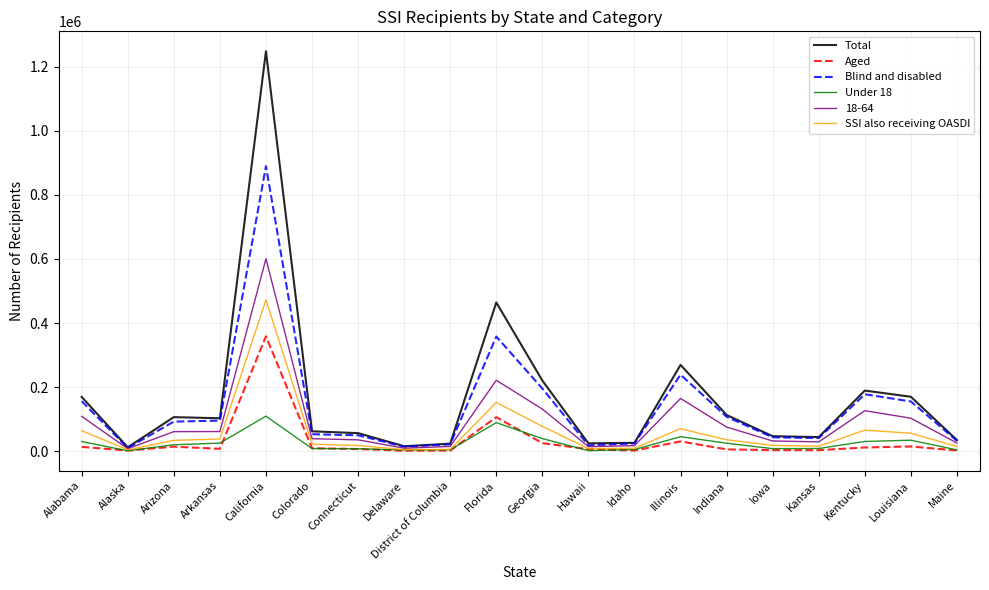

Which category has the highest value in the Aged series?

California